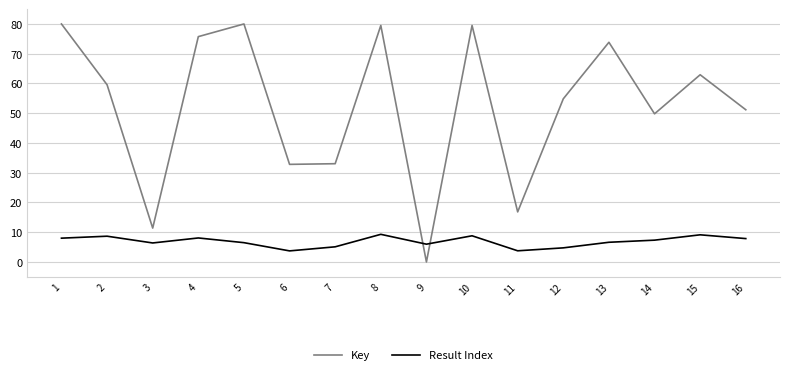

Rank the series at 13 from highest to lowest value.

Key, Result Index